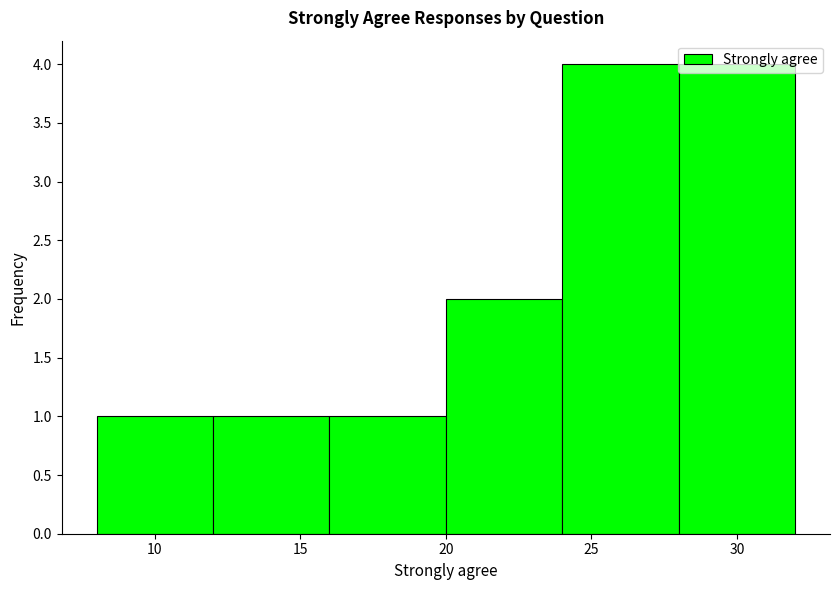

Reading left to right, transcribe this chart: for each bar, give the range it covers on the x-axis and its height. The values are not printed on the chart, so give them approximately, as read against the axis.

8 to 12: 1
12 to 16: 1
16 to 20: 1
20 to 24: 2
24 to 28: 4
28 to 32: 4